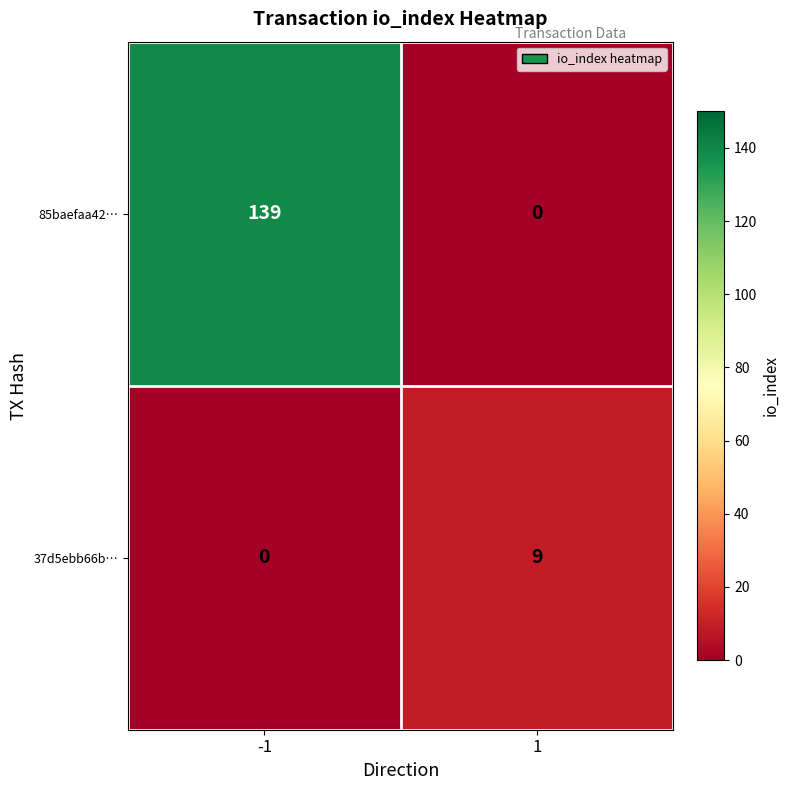

Reading right to left, extract all data points from this chart.

85baefaa42…: 0	139
37d5ebb66b…: 9	0